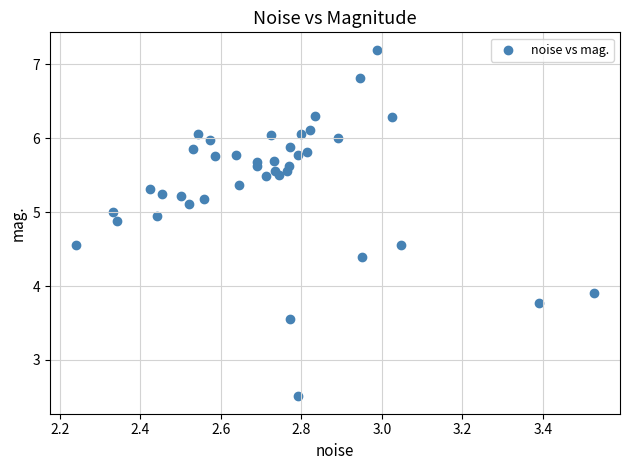

What Y value in the scatter plot is closest to 4?

3.9